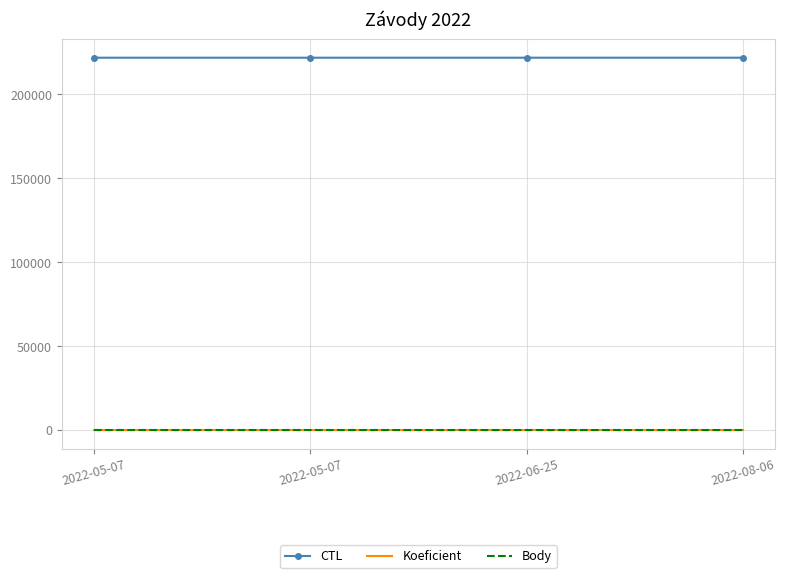

How many categories are shown in the chart?

4